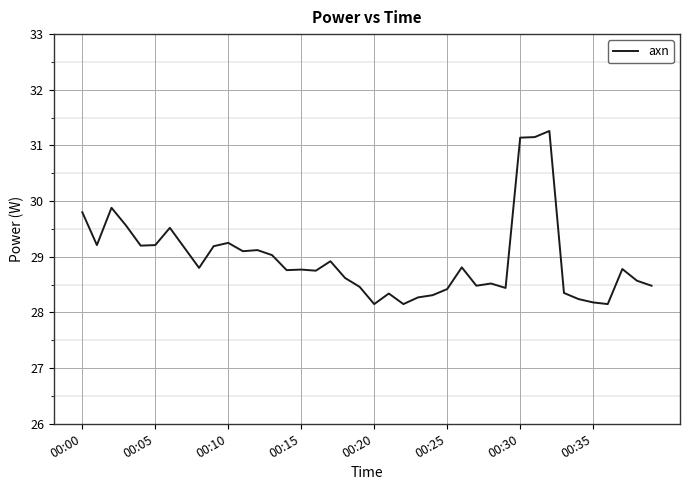

True or false: the data has more than 2 interior local peaks.

True